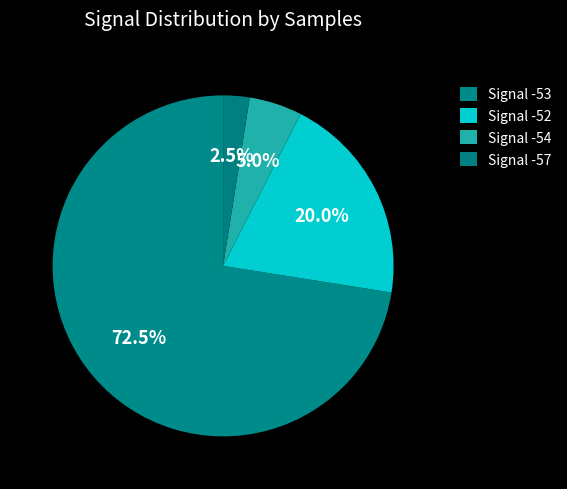

How many segments does this pie chart have?

4